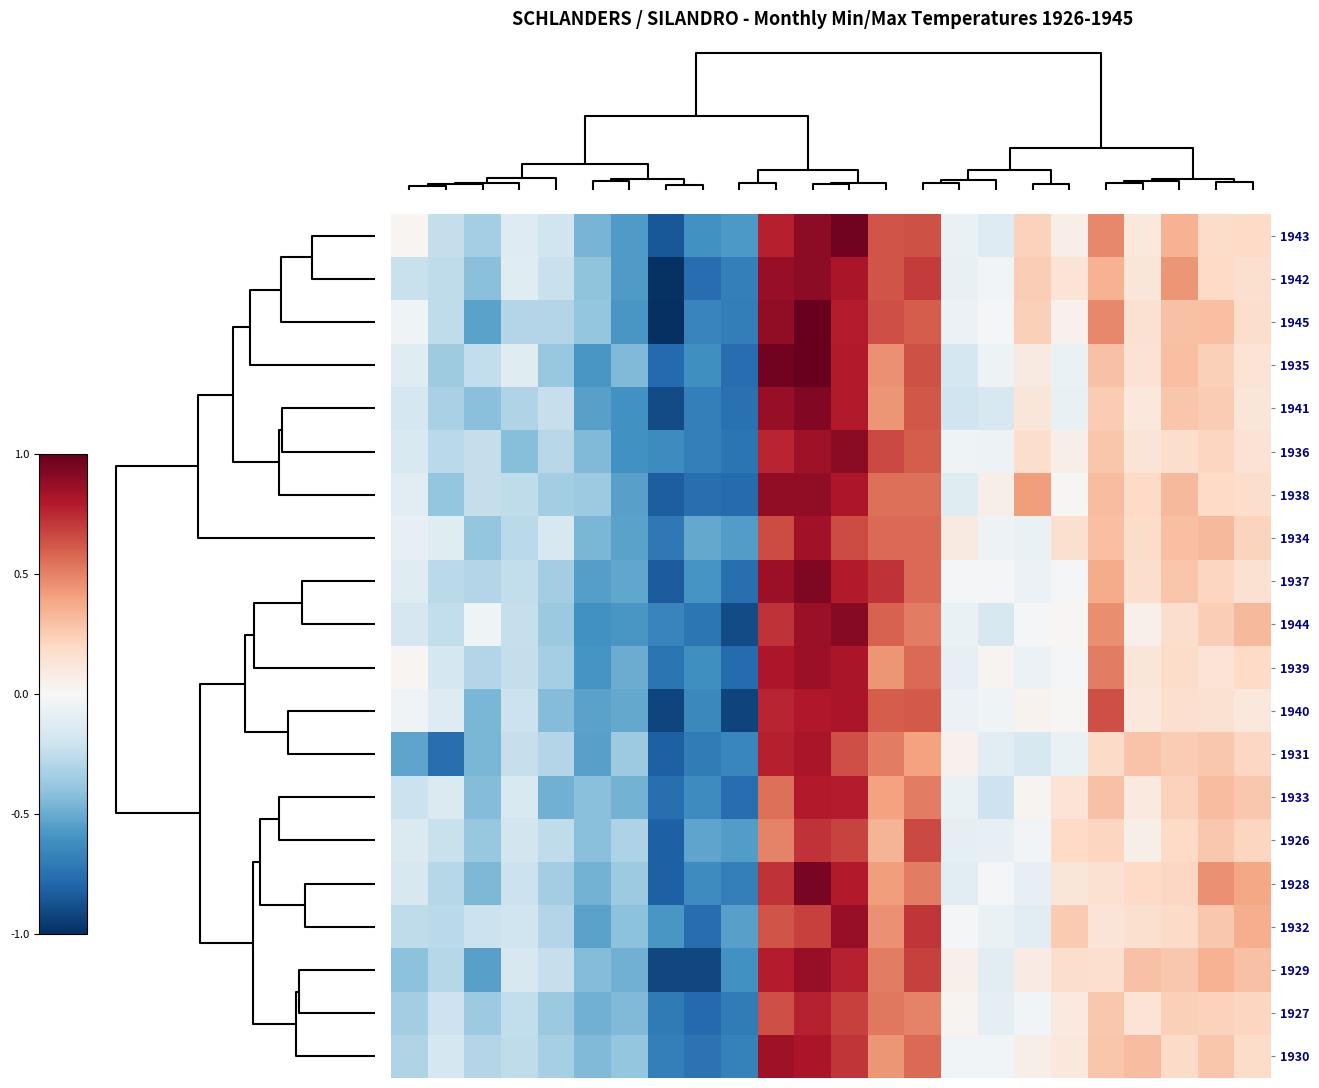

Reading left to right, transcribe all the data shown in this chart.

1943: 0.0	-0.2	-0.3	-0.1	-0.2	-0.5	-0.6	-0.8	-0.6	-0.6	0.8	0.9	1.0	0.6	0.6	-0.1	-0.1	0.2	0.1	0.5	0.1	0.3	0.2	0.2
1942: -0.2	-0.3	-0.4	-0.1	-0.2	-0.4	-0.6	-1.0	-0.8	-0.7	0.9	0.9	0.8	0.6	0.7	-0.1	-0.0	0.2	0.1	0.3	0.1	0.4	0.2	0.2
1945: -0.0	-0.3	-0.5	-0.3	-0.3	-0.4	-0.6	-1.0	-0.7	-0.7	0.9	1.0	0.8	0.6	0.6	-0.1	-0.0	0.2	0.0	0.5	0.2	0.3	0.3	0.2
1935: -0.1	-0.4	-0.2	-0.1	-0.4	-0.6	-0.4	-0.8	-0.6	-0.8	1.0	1.0	0.8	0.5	0.6	-0.2	-0.1	0.1	-0.1	0.3	0.1	0.3	0.2	0.1
1941: -0.2	-0.3	-0.4	-0.3	-0.2	-0.5	-0.6	-0.9	-0.7	-0.7	0.9	0.9	0.8	0.4	0.6	-0.2	-0.2	0.1	-0.1	0.3	0.1	0.3	0.3	0.1
1936: -0.2	-0.3	-0.2	-0.4	-0.3	-0.4	-0.6	-0.6	-0.7	-0.7	0.8	0.9	0.9	0.7	0.6	-0.0	-0.1	0.2	0.1	0.3	0.1	0.2	0.2	0.1
1938: -0.1	-0.4	-0.2	-0.3	-0.3	-0.4	-0.5	-0.8	-0.8	-0.8	0.9	0.9	0.8	0.6	0.6	-0.1	0.1	0.4	0.0	0.3	0.2	0.3	0.2	0.2
1934: -0.1	-0.1	-0.4	-0.3	-0.2	-0.5	-0.5	-0.7	-0.5	-0.6	0.7	0.8	0.7	0.6	0.6	0.1	-0.1	-0.1	0.2	0.3	0.2	0.3	0.3	0.2
1937: -0.1	-0.3	-0.3	-0.2	-0.3	-0.5	-0.5	-0.8	-0.6	-0.8	0.9	0.9	0.8	0.7	0.6	-0.0	-0.0	-0.1	-0.0	0.4	0.2	0.3	0.2	0.2
1944: -0.2	-0.2	-0.0	-0.2	-0.4	-0.6	-0.6	-0.7	-0.7	-0.9	0.7	0.9	0.9	0.6	0.5	-0.1	-0.2	-0.0	0.0	0.5	0.1	0.2	0.2	0.3
1939: 0.0	-0.2	-0.3	-0.2	-0.3	-0.6	-0.5	-0.7	-0.6	-0.8	0.8	0.9	0.8	0.4	0.6	-0.1	0.0	-0.1	-0.0	0.5	0.1	0.2	0.1	0.2
1940: -0.0	-0.1	-0.5	-0.2	-0.4	-0.5	-0.5	-0.9	-0.6	-0.9	0.8	0.8	0.8	0.6	0.6	-0.1	-0.0	0.0	0.0	0.6	0.1	0.2	0.2	0.1
1931: -0.5	-0.8	-0.5	-0.2	-0.3	-0.5	-0.4	-0.8	-0.7	-0.7	0.8	0.8	0.6	0.5	0.4	0.0	-0.1	-0.2	-0.1	0.2	0.3	0.3	0.3	0.2
1933: -0.2	-0.1	-0.4	-0.2	-0.5	-0.4	-0.5	-0.8	-0.6	-0.8	0.5	0.8	0.8	0.4	0.5	-0.1	-0.2	0.0	0.1	0.3	0.1	0.2	0.3	0.3
1926: -0.1	-0.2	-0.4	-0.2	-0.3	-0.4	-0.3	-0.8	-0.5	-0.6	0.5	0.7	0.7	0.3	0.7	-0.1	-0.1	-0.0	0.2	0.2	0.1	0.2	0.3	0.2
1928: -0.2	-0.3	-0.4	-0.2	-0.3	-0.5	-0.4	-0.8	-0.6	-0.7	0.7	1.0	0.8	0.4	0.5	-0.1	-0.0	-0.1	0.1	0.2	0.2	0.2	0.5	0.4
1932: -0.3	-0.3	-0.2	-0.2	-0.3	-0.5	-0.4	-0.6	-0.8	-0.5	0.6	0.7	0.9	0.5	0.7	-0.0	-0.1	-0.1	0.3	0.1	0.2	0.2	0.3	0.4
1929: -0.4	-0.3	-0.5	-0.2	-0.2	-0.4	-0.5	-0.9	-0.9	-0.6	0.8	0.9	0.8	0.5	0.7	0.1	-0.1	0.1	0.2	0.2	0.3	0.3	0.3	0.3
1927: -0.3	-0.2	-0.4	-0.2	-0.4	-0.5	-0.4	-0.7	-0.8	-0.7	0.6	0.8	0.7	0.5	0.5	0.0	-0.1	-0.0	0.1	0.3	0.1	0.2	0.2	0.2
1930: -0.3	-0.2	-0.3	-0.3	-0.3	-0.4	-0.4	-0.7	-0.7	-0.7	0.8	0.8	0.7	0.4	0.6	-0.0	-0.0	0.1	0.1	0.3	0.3	0.2	0.3	0.2